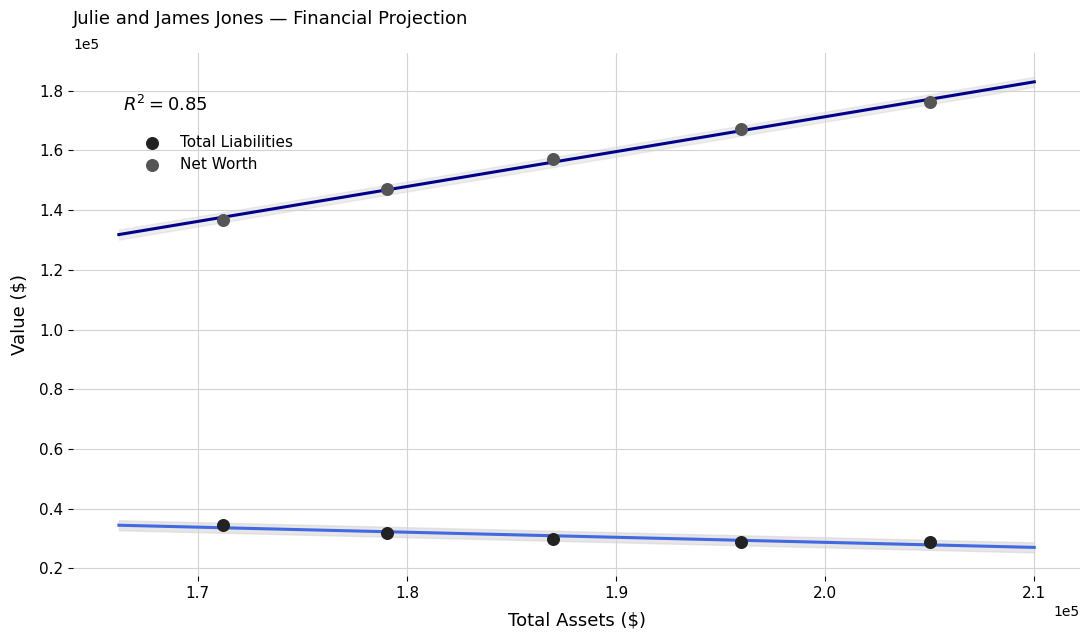

What are all the series names shown in the legend?

Total Liabilities, Net Worth